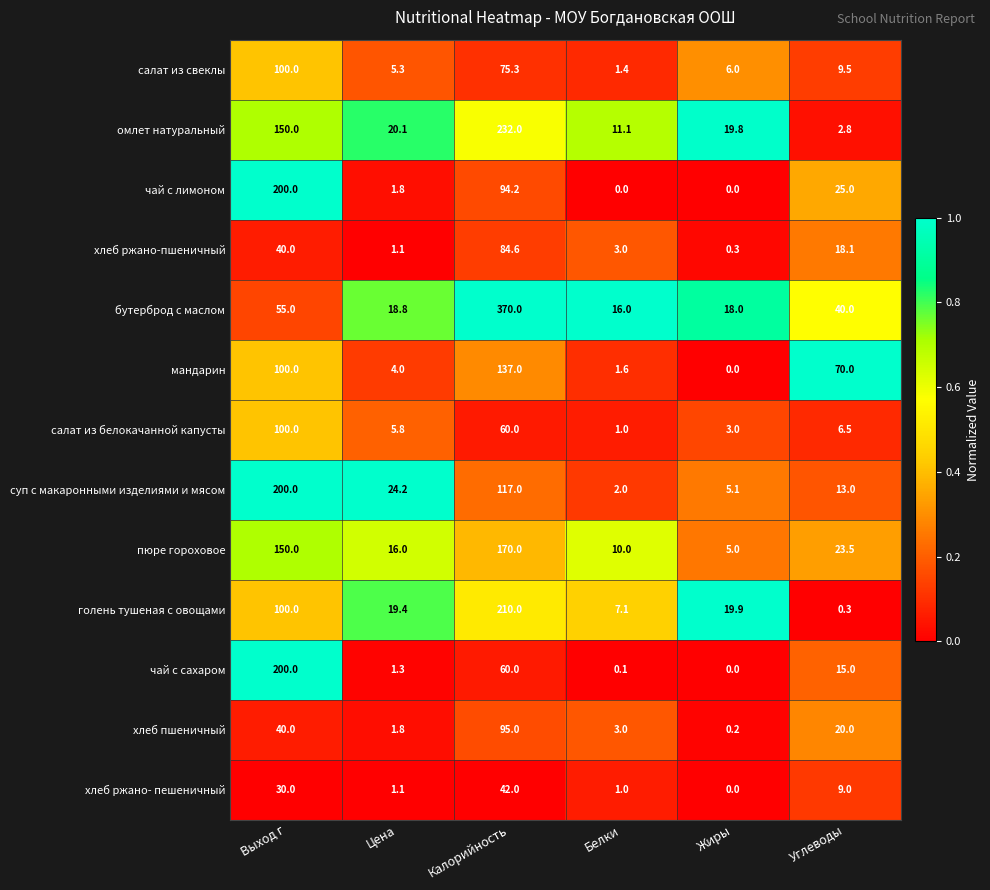

Count the number of categories in the chart.

6